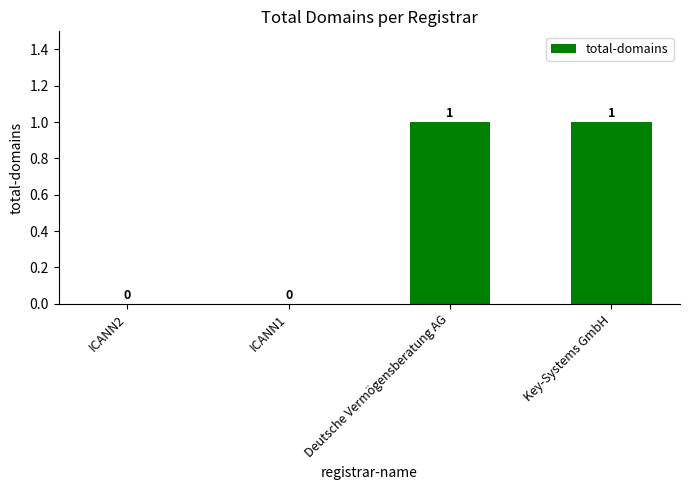

How many values are between 0 and 1?

4